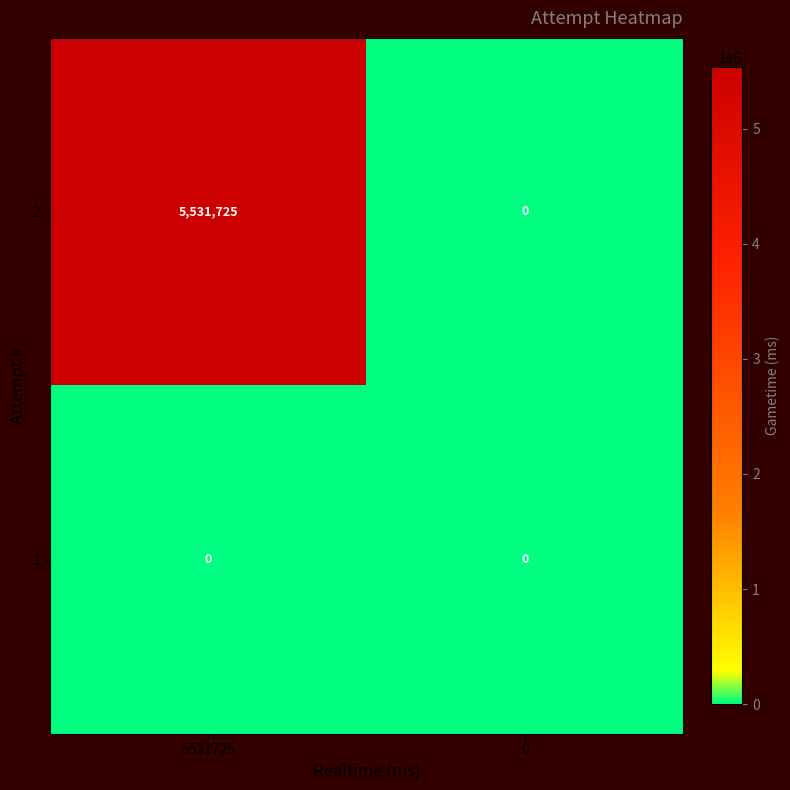

What is the total value across all series at 5531725?

5531725